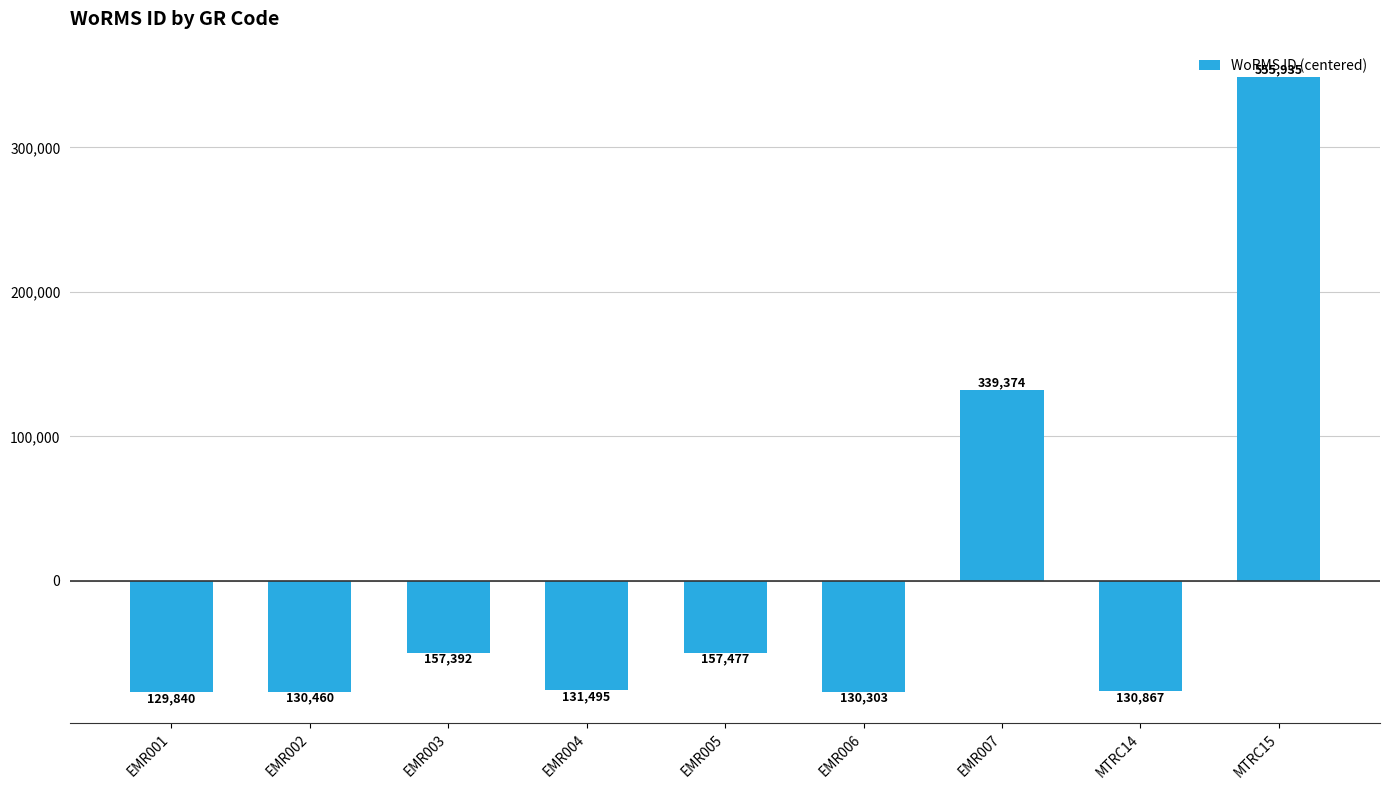

Where does the data first go above -75520?

EMR003